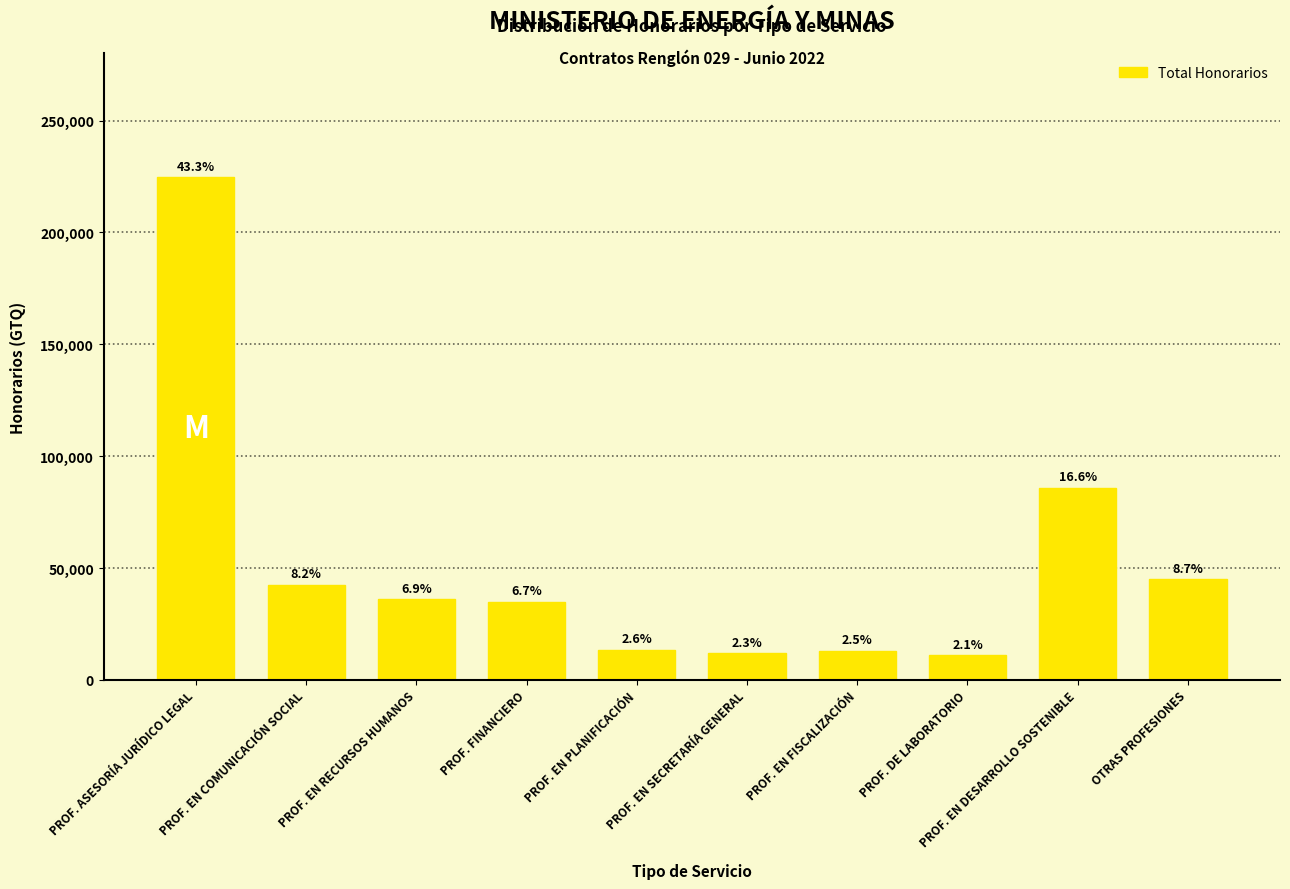

How many bars are there in total?

10